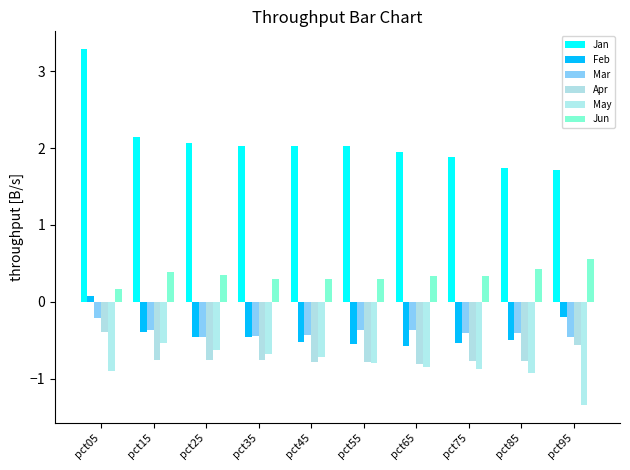

List the labels in order of Mar value, largest first.

pct05, pct55, pct65, pct15, pct85, pct75, pct45, pct35, pct95, pct25